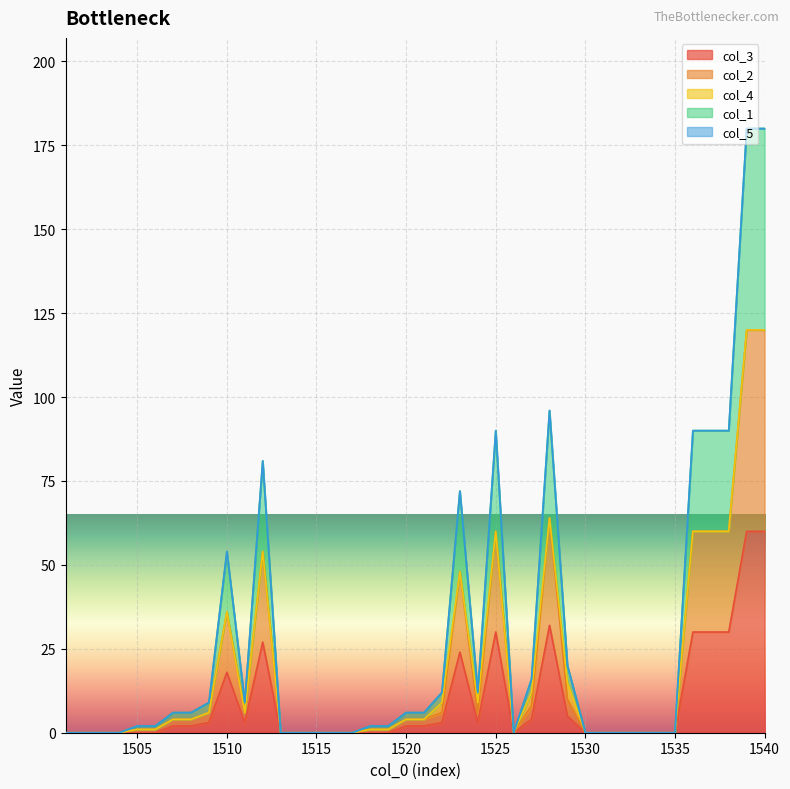

At how many categories does at least one series exceed 74?

8